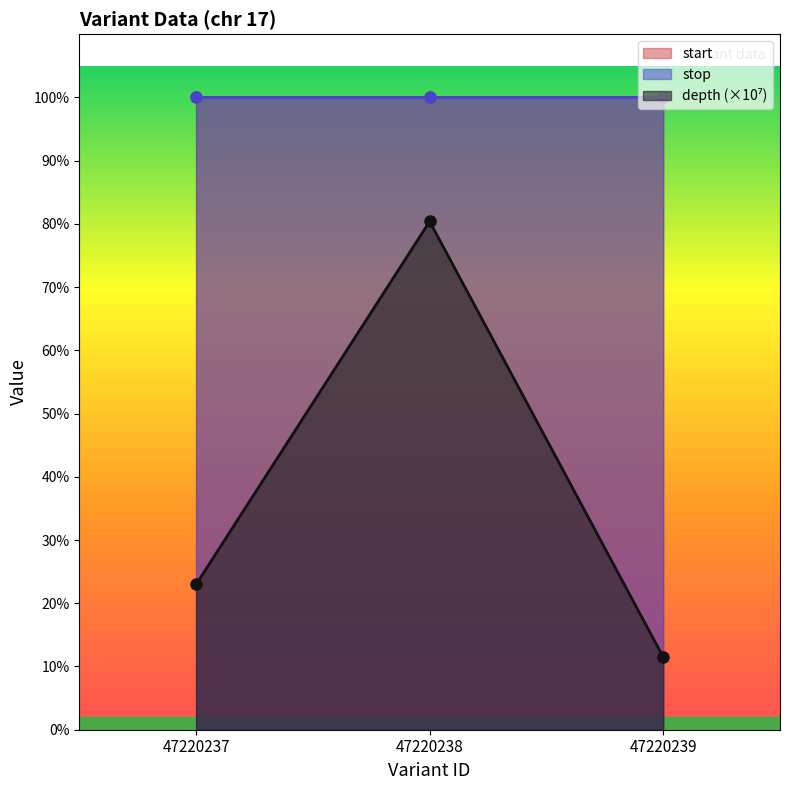

List the series in order of their peak value, highest first.

stop, start, depth